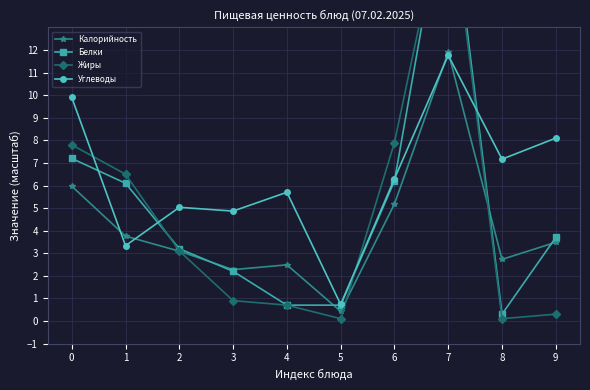

List the labels in order of Углеводы value, smallest first.

5, 1, 3, 2, 4, 6, 8, 9, 0, 7